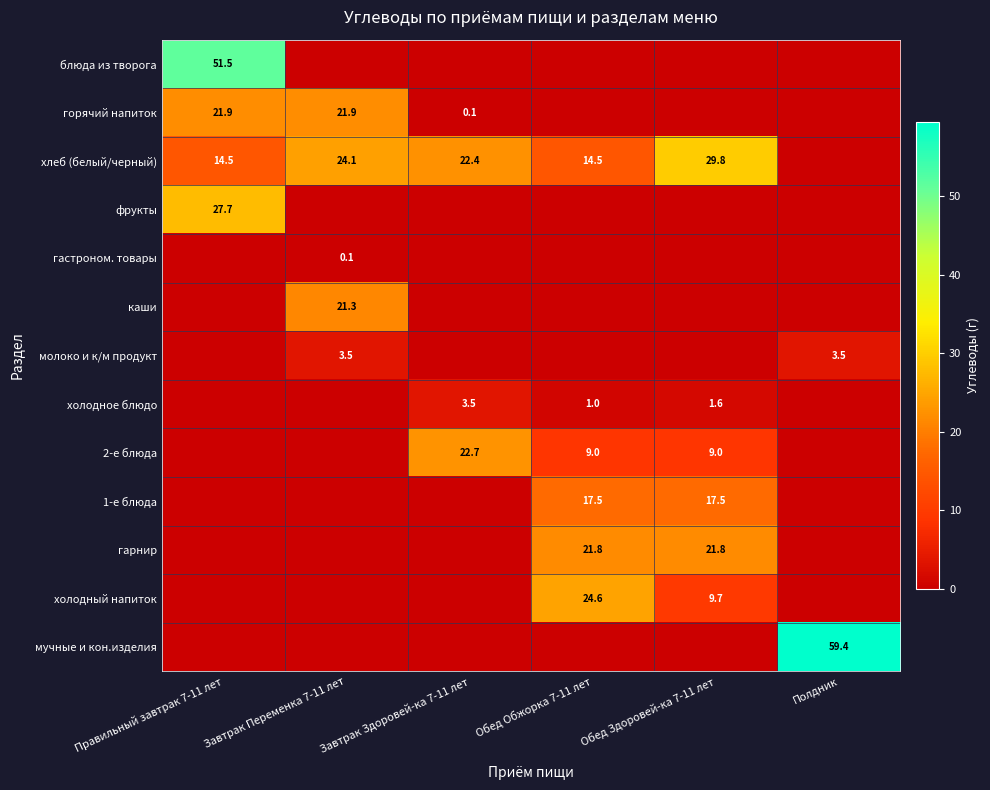

At which category is the sum across all series the highest?

Правильный завтрак 7-11 лет